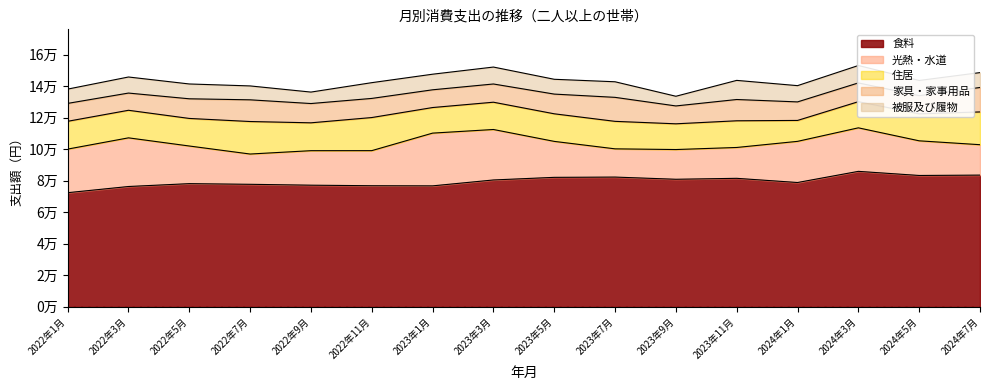

Rank the series by their maximum value, from lowest to highest.

被服及び履物, 家具・家事用品, 住居, 光熱・水道, 食料